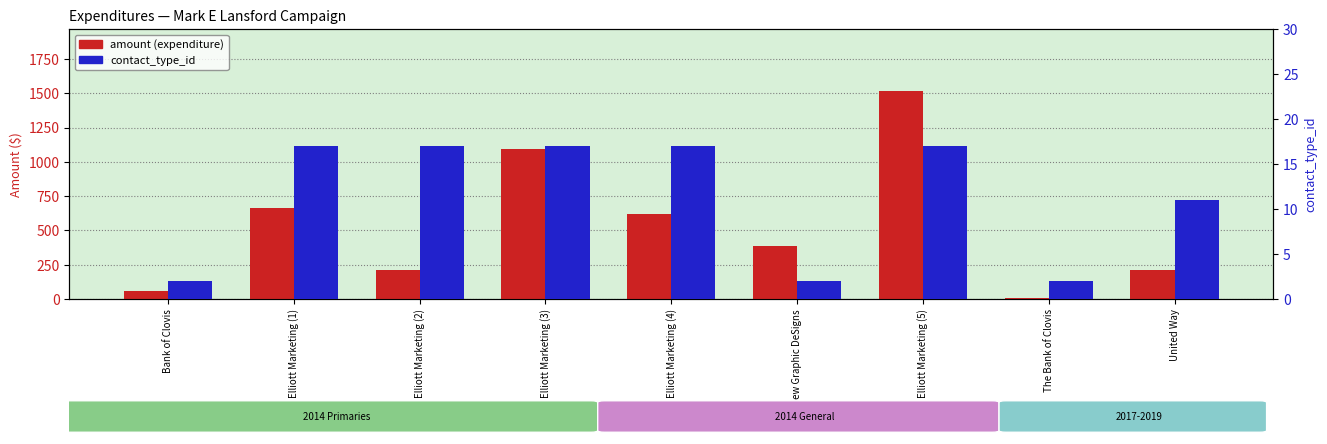

Reading left to right, what are all the values shown in this chart?

amount (expenditure): Bank of Clovis=57.1	Elliott Marketing (1)=663.0	Elliott Marketing (2)=210.2	Elliott Marketing (3)=1094.3	Elliott Marketing (4)=619.9	New Graphic DeSigns=388.1	Elliott Marketing (5)=1514.8	The Bank of Clovis=10.0	United Way=212.4
contact_type_id: Bank of Clovis=2.0	Elliott Marketing (1)=17.0	Elliott Marketing (2)=17.0	Elliott Marketing (3)=17.0	Elliott Marketing (4)=17.0	New Graphic DeSigns=2.0	Elliott Marketing (5)=17.0	The Bank of Clovis=2.0	United Way=11.0